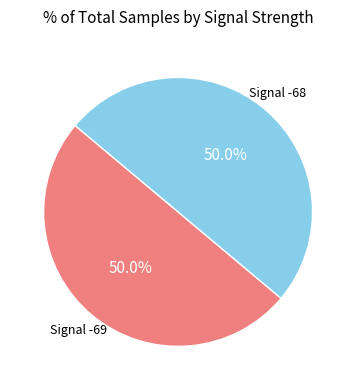

How many slices are in this pie chart?

2